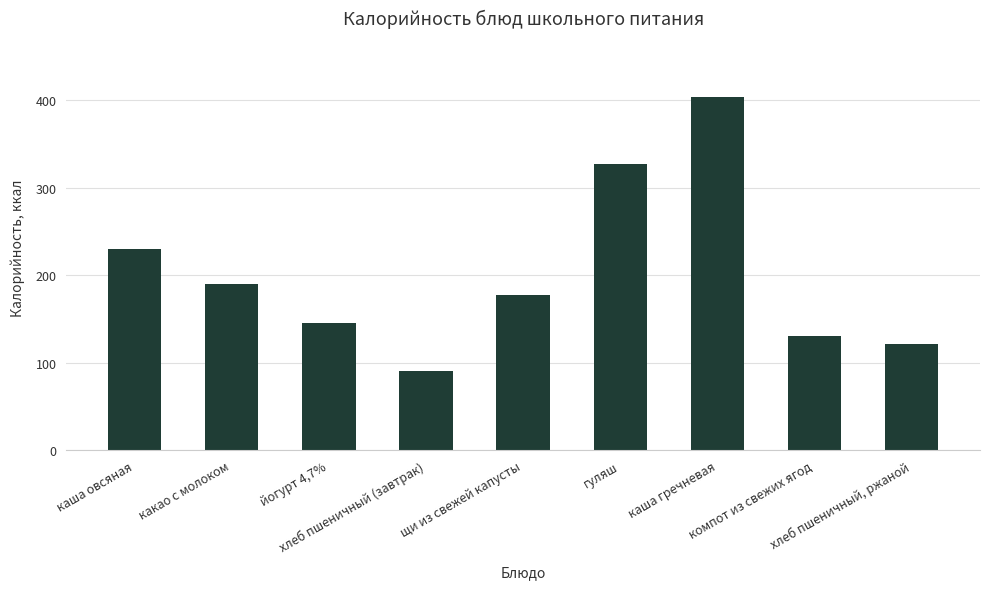

What is the label of the 6th bar from the right?

хлеб пшеничный (завтрак)